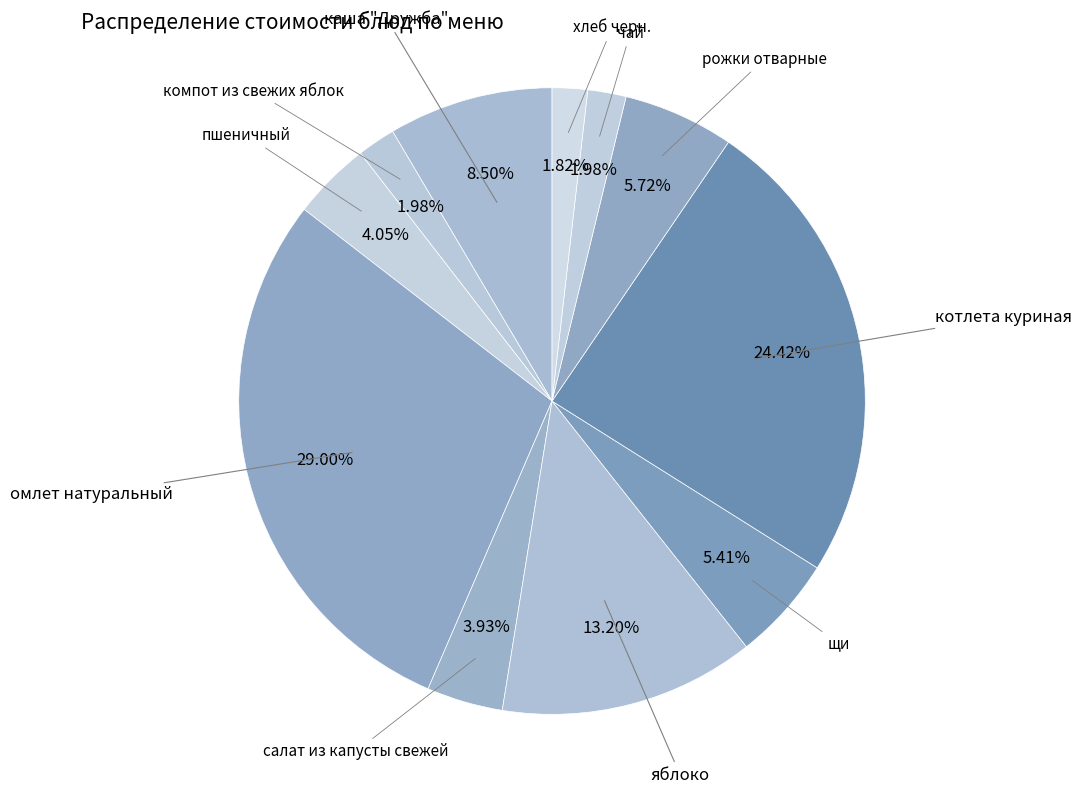

What is the ratio of the value at щи to the value at котлета куриная?

0.2